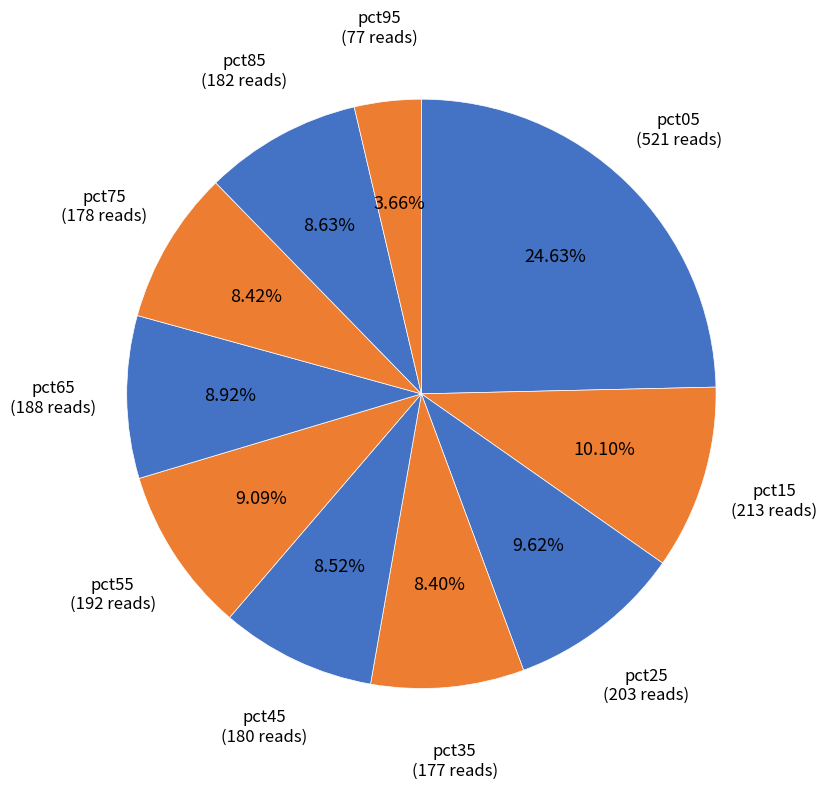

How many slices are in this pie chart?

10